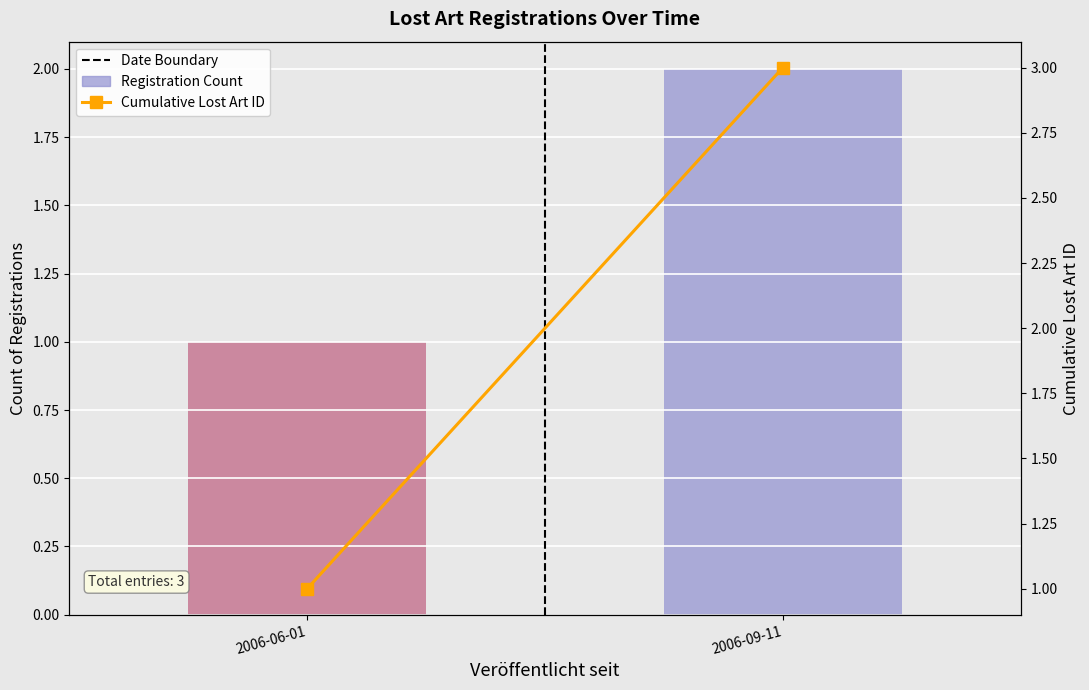

Which category has the highest value across all series?

2006-09-11